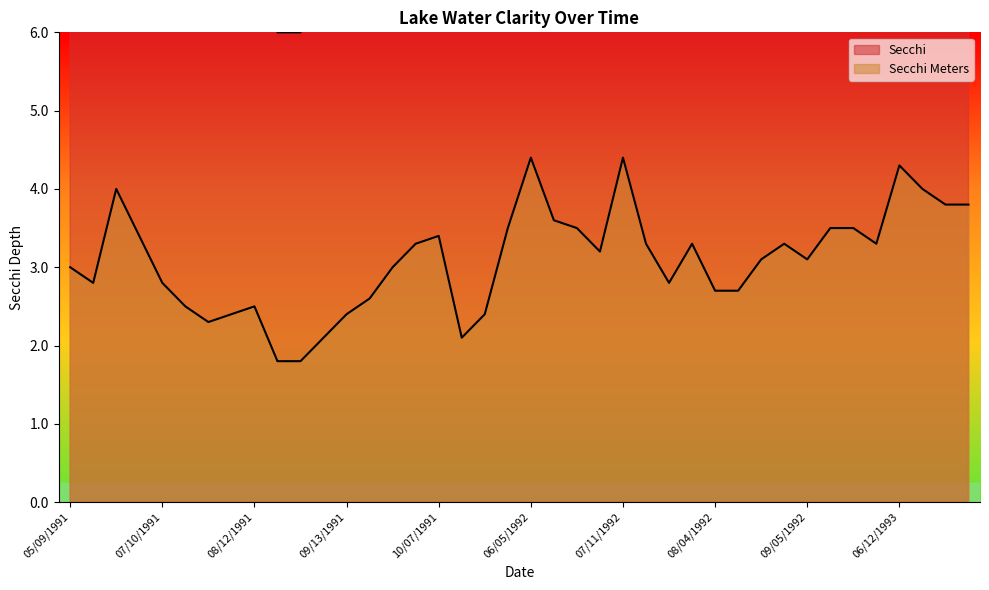

Rank the categories by Secchi value from highest to lowest.

06/05/1992, 07/11/1992, 06/12/1993, 06/12/1991, 06/22/1993, 06/29/1993, 07/07/1993, 06/24/1992, 05/29/1992, 06/30/1992, 09/23/1992, 10/01/1992, 06/27/1991, 10/07/1991, 07/27/1992, 09/03/1992, 10/02/1991, 07/14/1992, 10/13/1992, 07/08/1992, 08/28/1992, 09/05/1992, 05/09/1991, 09/27/1991, 07/10/1991, 05/27/1991, 07/21/1992, 08/04/1992, 08/19/1992, 09/20/1991, 08/12/1991, 07/16/1991, 08/05/1991, 10/30/1991, 09/13/1991, 07/30/1991, 10/20/1991, 09/06/1991, 08/22/1991, 08/28/1991